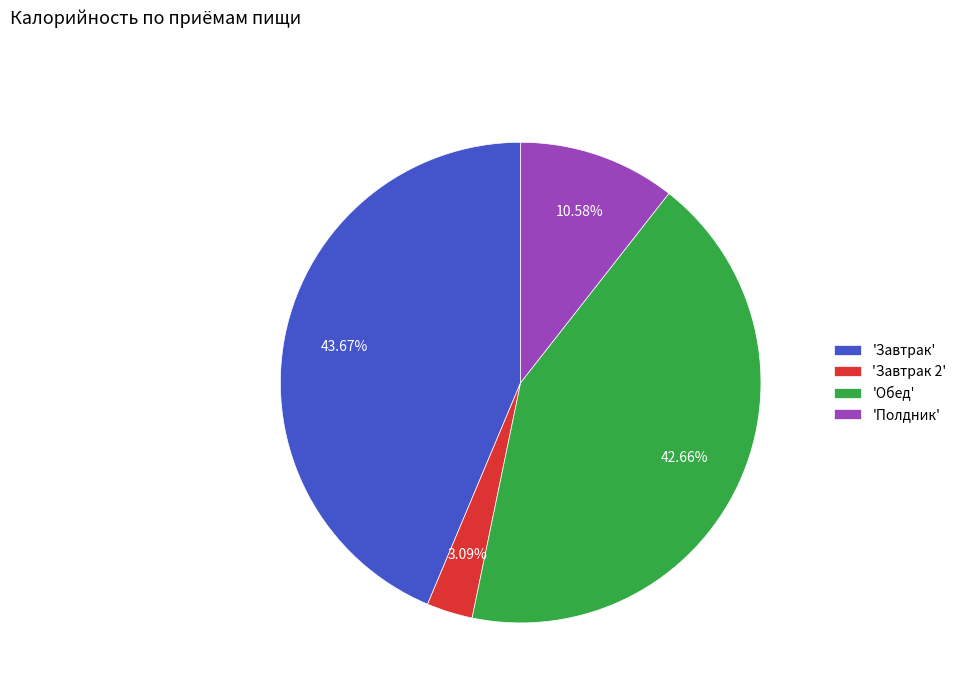

Do 'Полдник' and 'Завтрак' together represent more than half of the pie?

Yes